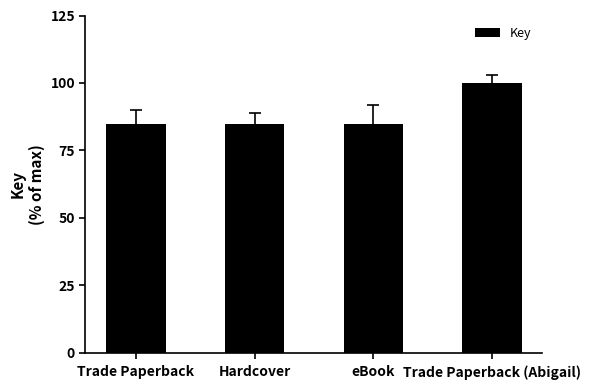

What is the greatest value displayed?

100.0